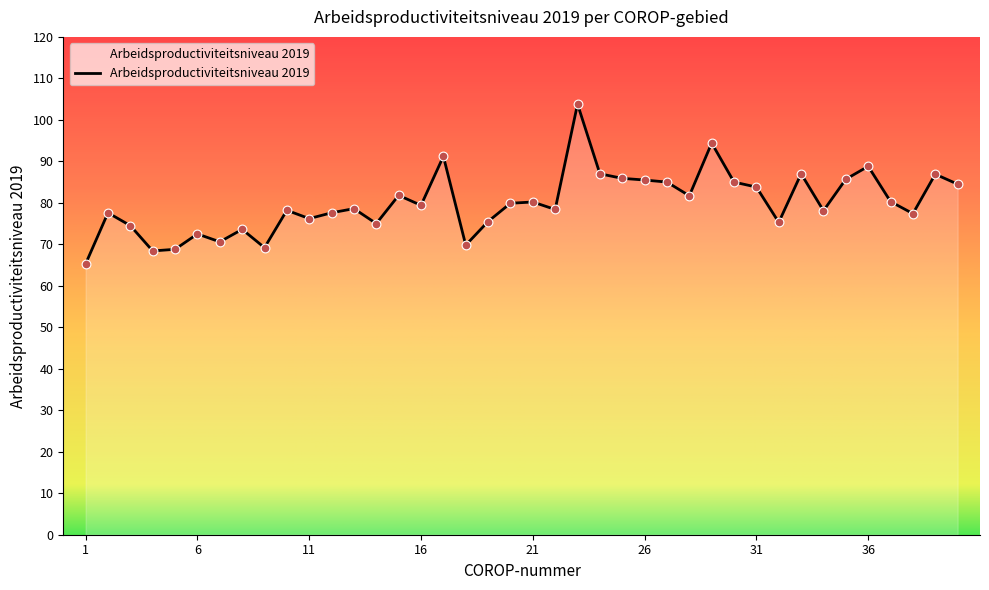

What is the greatest value displayed?

103.8